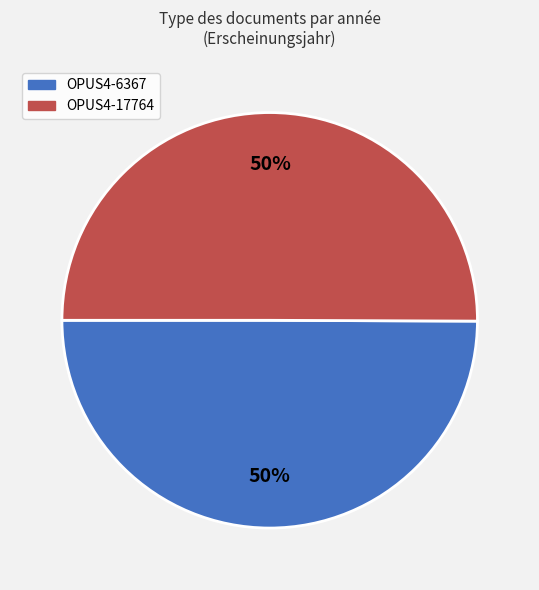

To the nearest percent, what portion does OPUS4-6367 represent?

50%